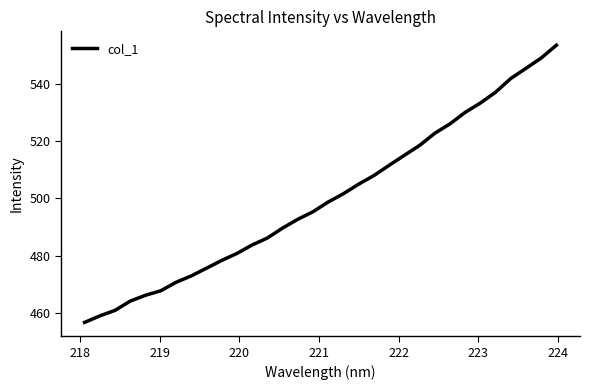

What is the greatest value displayed?

553.4